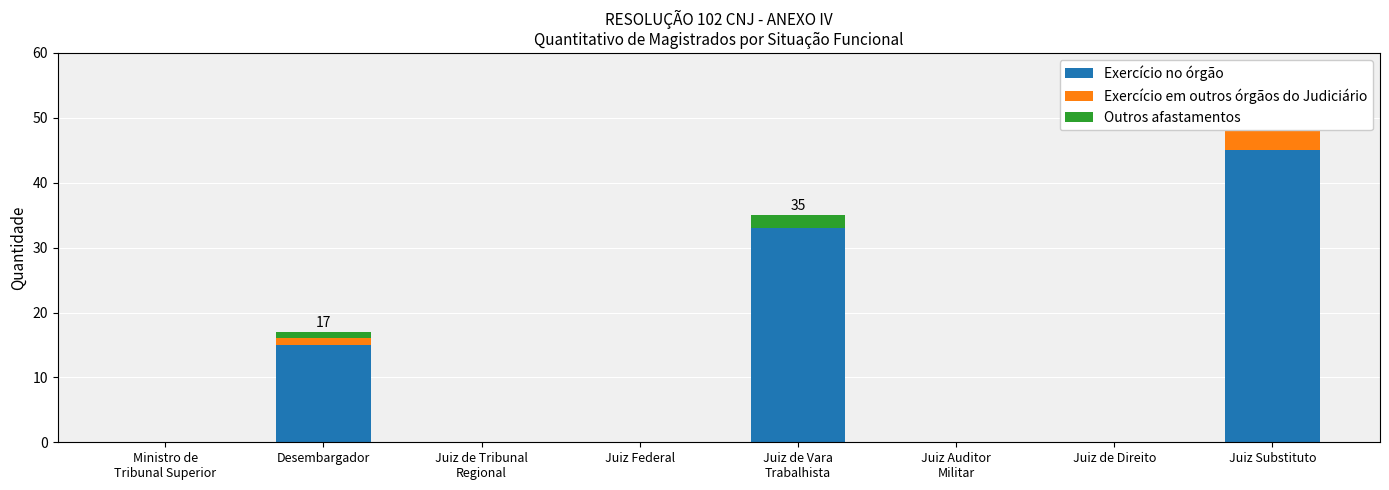

Which category has the lowest value in the Exercício em outros órgãos do Judiciário series?

Ministro de
Tribunal Superior